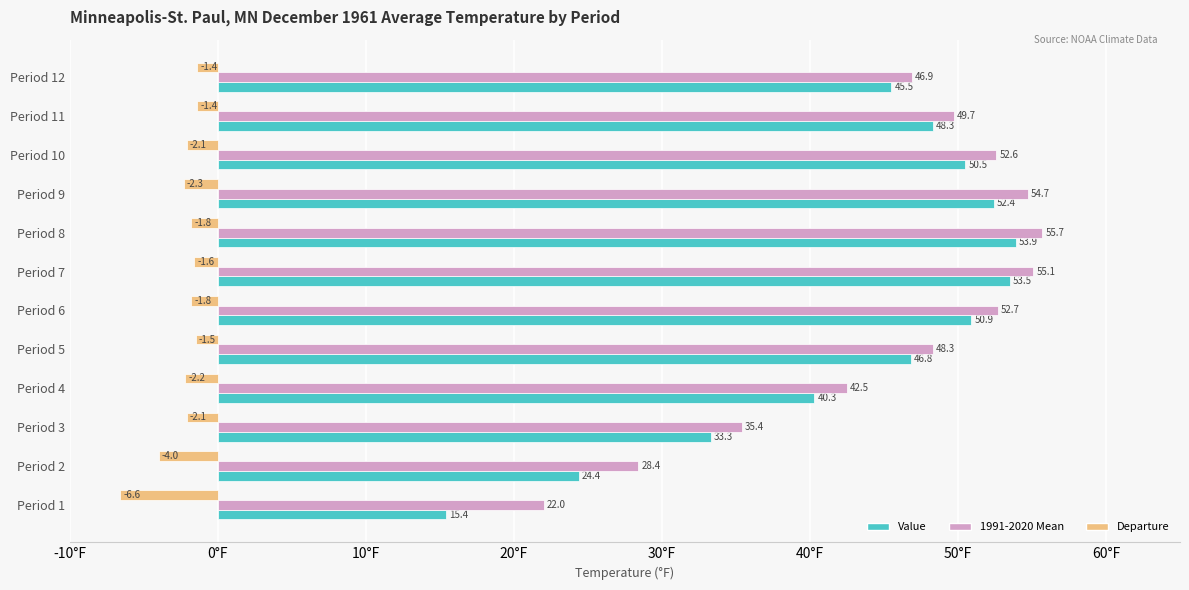

At which category does the chart reach its minimum across all series?

Period 1